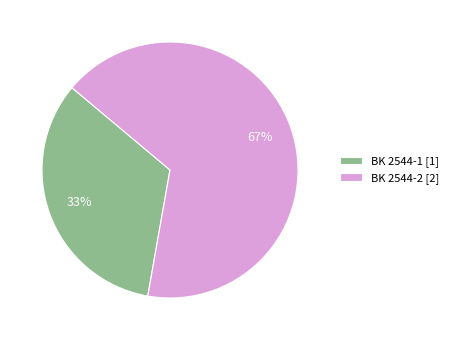

The BK 2544-1 slice represents 33% of the pie. True or false?

True